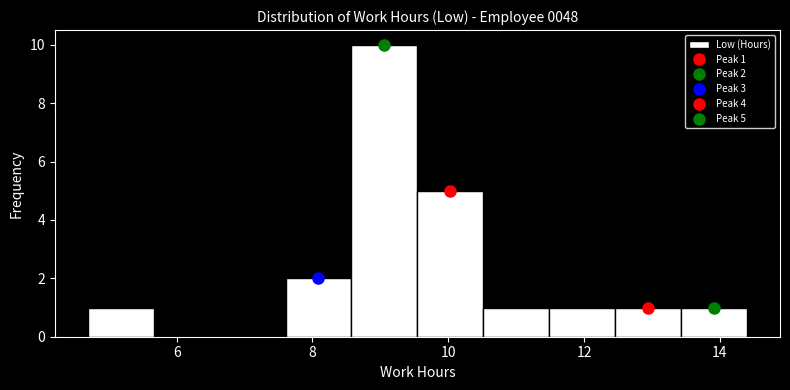

Which range on the x-axis has the tallest bar?

8.6 to 9.6